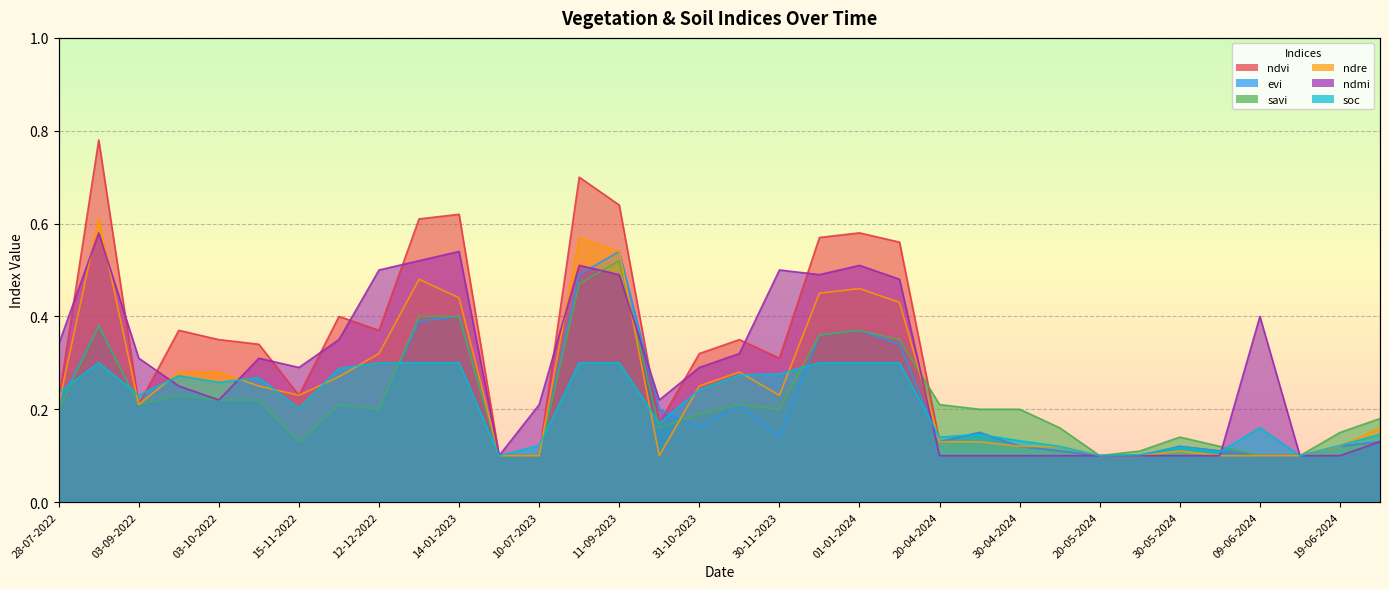

Which series has the largest range (max minus min)?

ndvi